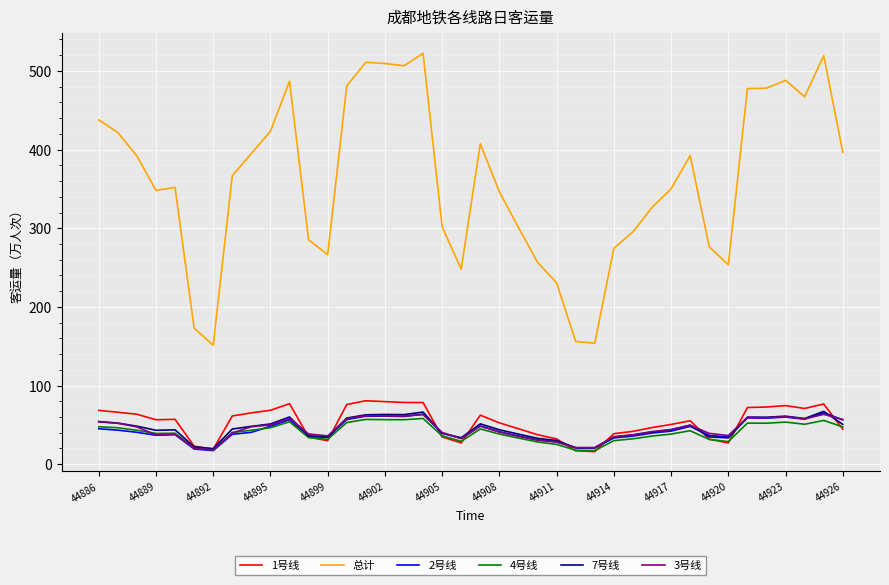

How many lines are shown in the chart?

6